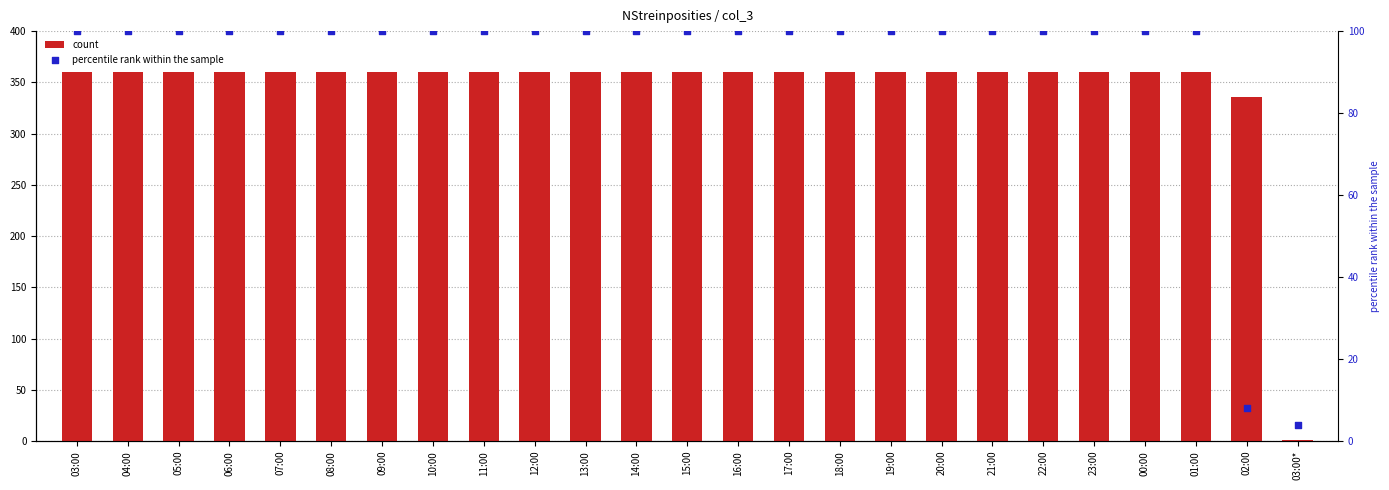

Is the value of count at 12:00 greater than the value of percentile rank within the sample at 03:00?

Yes